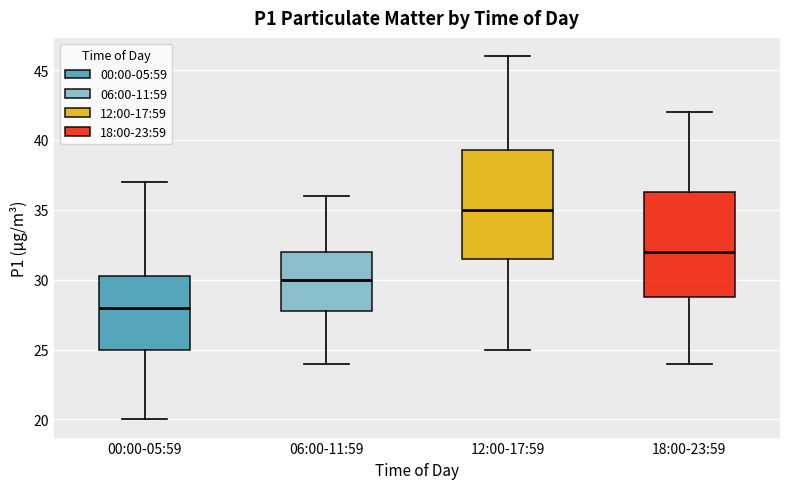

Reading left to right, read every box against the y-axis: the position of its median line, the range the box covers, and the ends of its whiskers. The values are not printed on the chart, so give them approximately, as read against the axis.

00:00-05:59: median 28.0, box 25.0 to 30.5, whiskers 20.0 to 37.0
06:00-11:59: median 30.0, box 28.0 to 32.0, whiskers 24.0 to 36.0
12:00-17:59: median 35.0, box 31.5 to 39.5, whiskers 25.0 to 46.0
18:00-23:59: median 32.0, box 29.0 to 36.5, whiskers 24.0 to 42.0